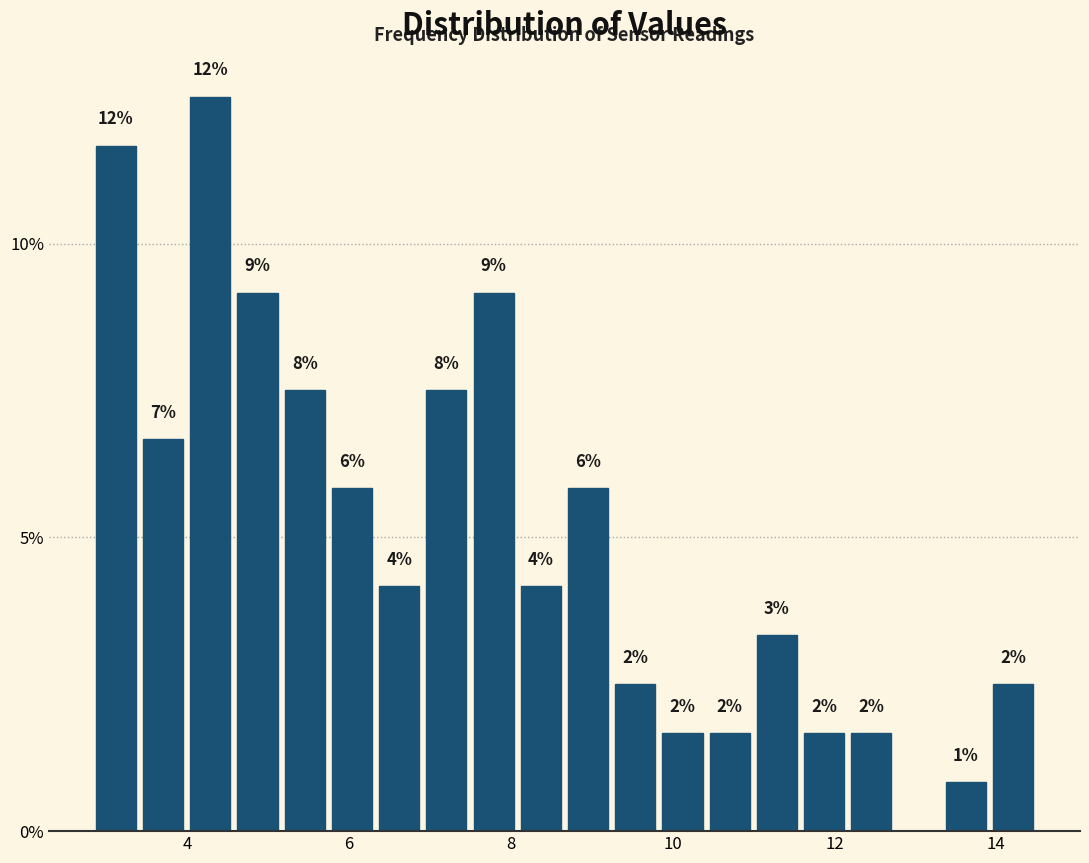

Read against the x-axis, roughly where is the centre of the tallest bar?

4.2